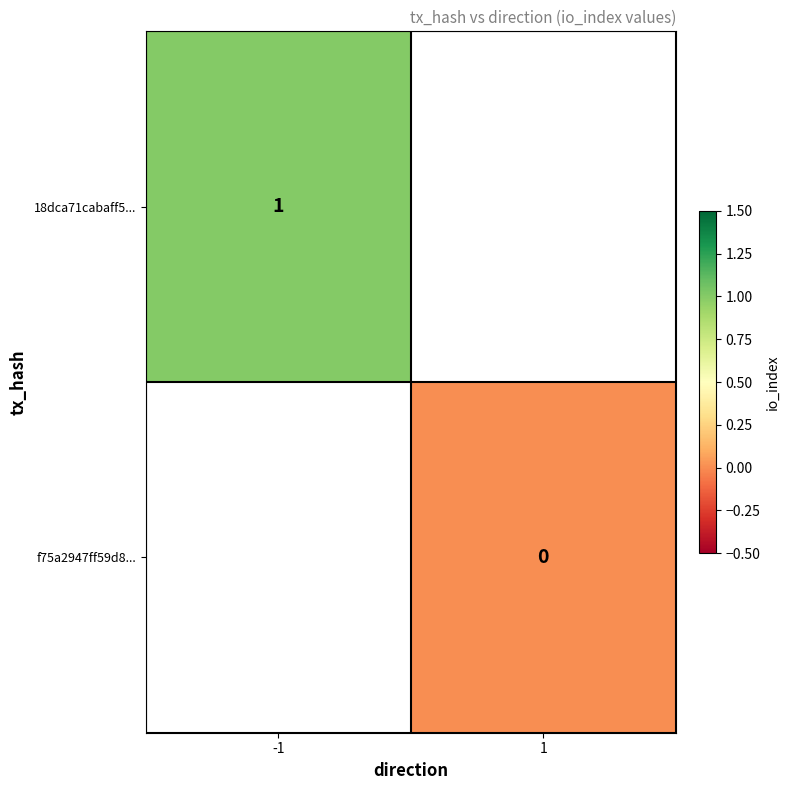

The value of 18dca71cabaff5... at -1 is 0. True or false?

False